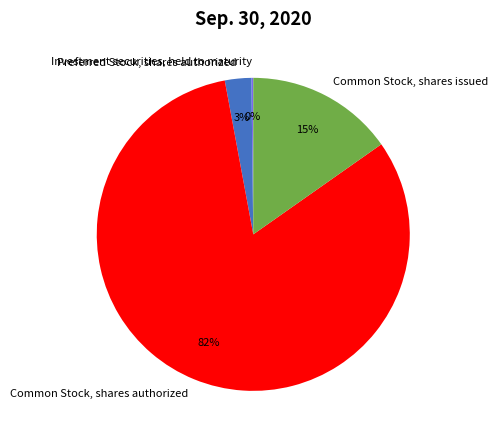

To the nearest percent, what is the average slice percentage?

25%